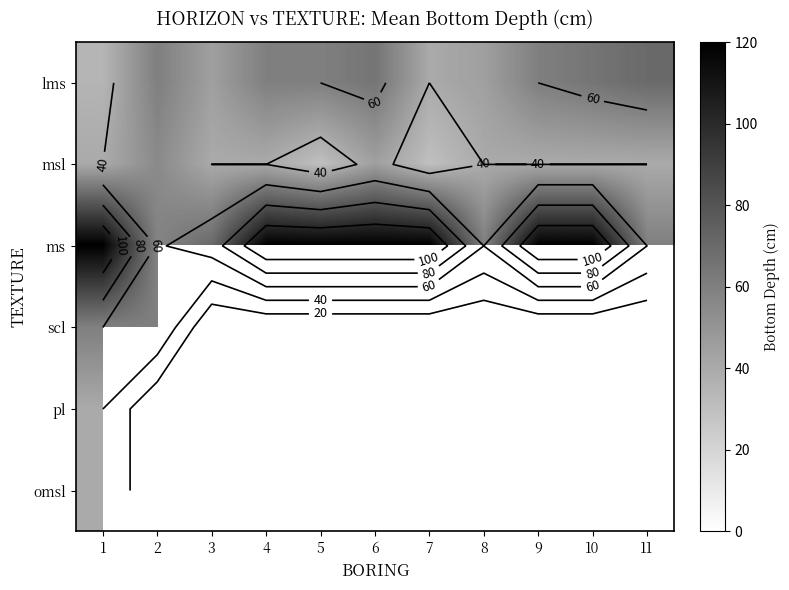

At which label is ms closest to 89?

3